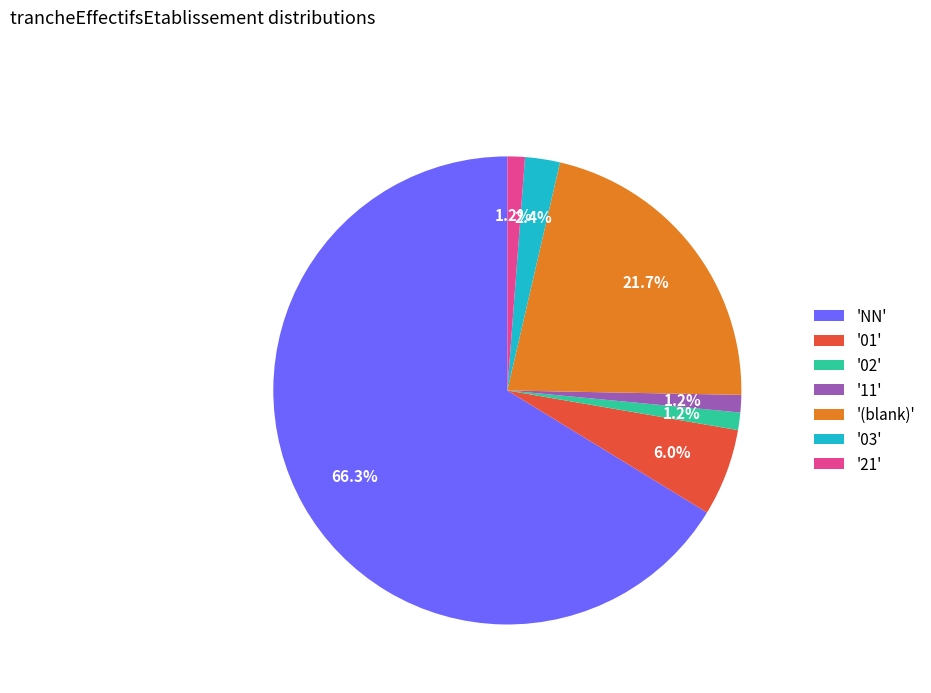

How many segments does this pie chart have?

7